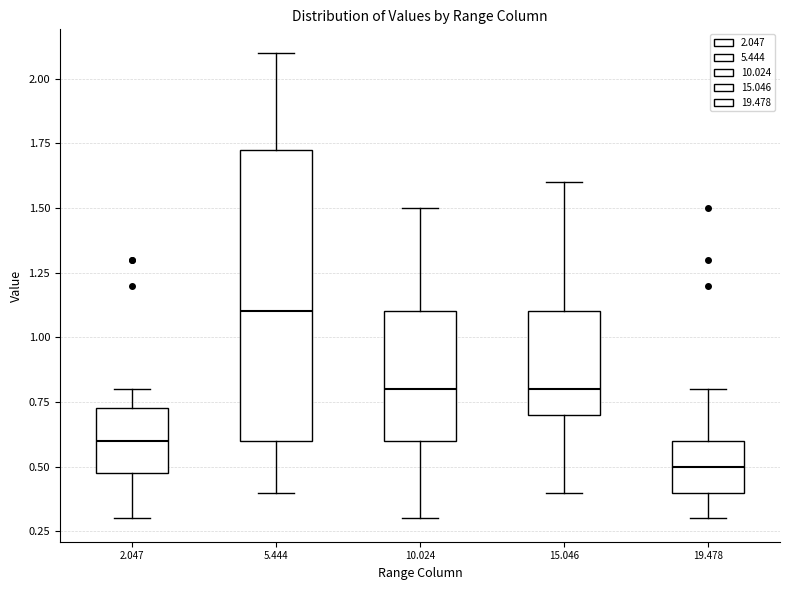

Reading left to right, transcribe this box plot: for each box, give where its median line is, the range the box spans, and where its two whiskers end, as read against the y-axis. The values are not printed on the chart, so give them approximately, as read against the axis.

2.047: median 0.60, box 0.50 to 0.75, whiskers 0.30 to 0.80
5.444: median 1.10, box 0.60 to 1.75, whiskers 0.40 to 2.10
10.024: median 0.80, box 0.60 to 1.10, whiskers 0.30 to 1.50
15.046: median 0.80, box 0.70 to 1.10, whiskers 0.40 to 1.60
19.478: median 0.50, box 0.40 to 0.60, whiskers 0.30 to 0.80